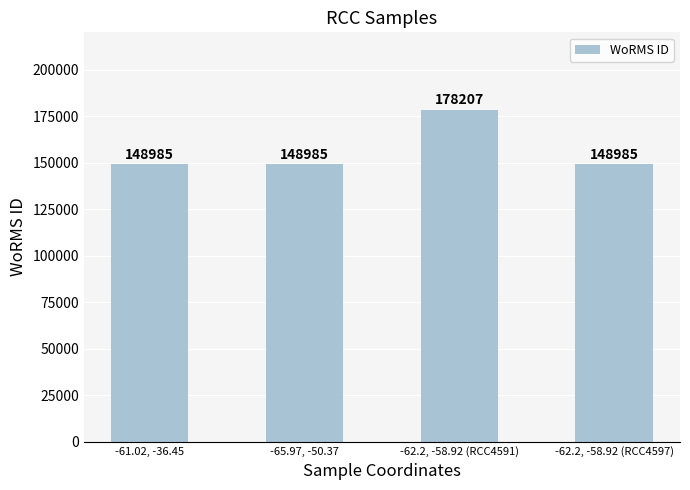

Reading right to left, extract all data points from this chart.

148985	178207	148985	148985